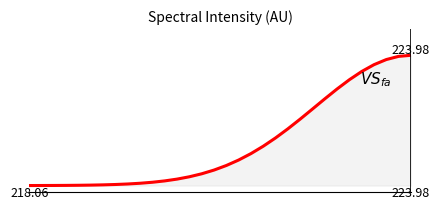

Is this an area chart (filled region under the line)?

Yes